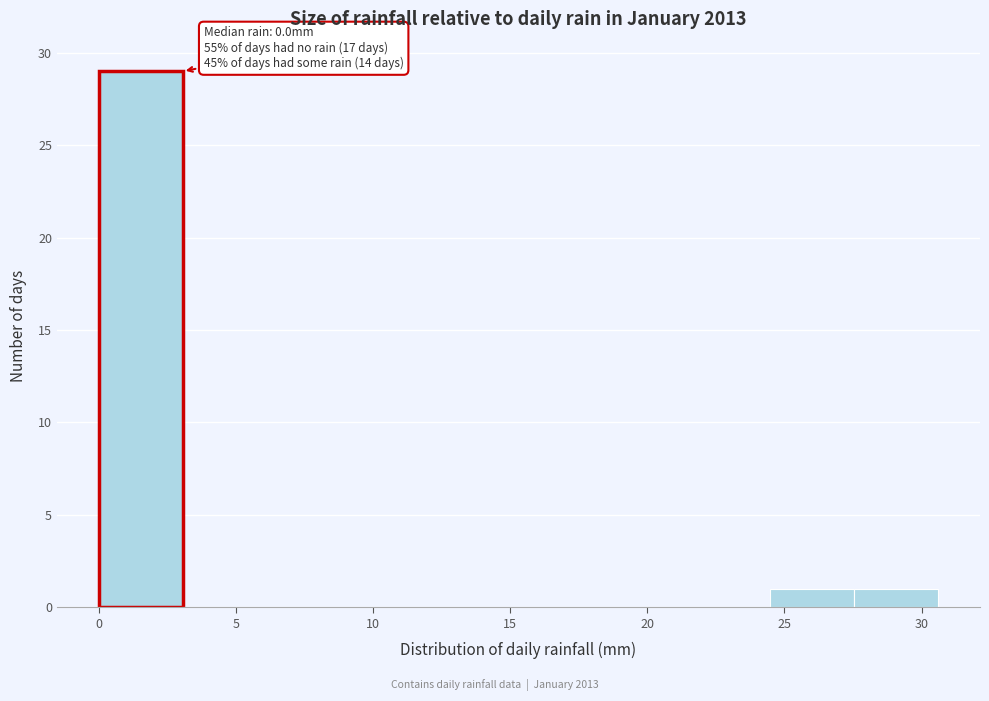

Over which range of the x-axis is the bar tallest?

0.0 to 3.0